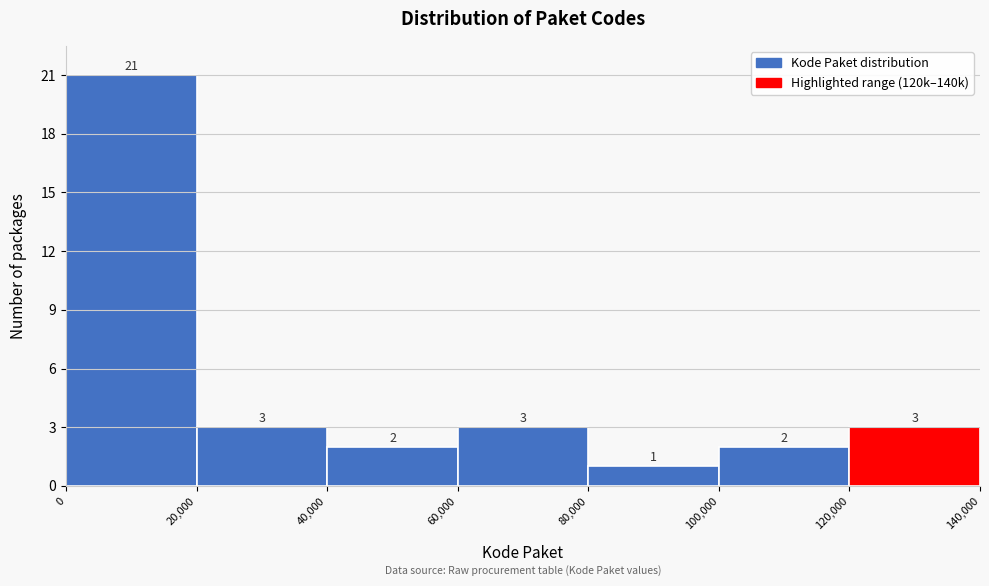

Reading left to right, list every bar in this chart as the range it spans on the x-axis followed by its height.

0 to 20,000: 21
20,000 to 40,000: 3
40,000 to 60,000: 2
60,000 to 80,000: 3
80,000 to 100,000: 1
100,000 to 120,000: 2
120,000 to 140,000: 3